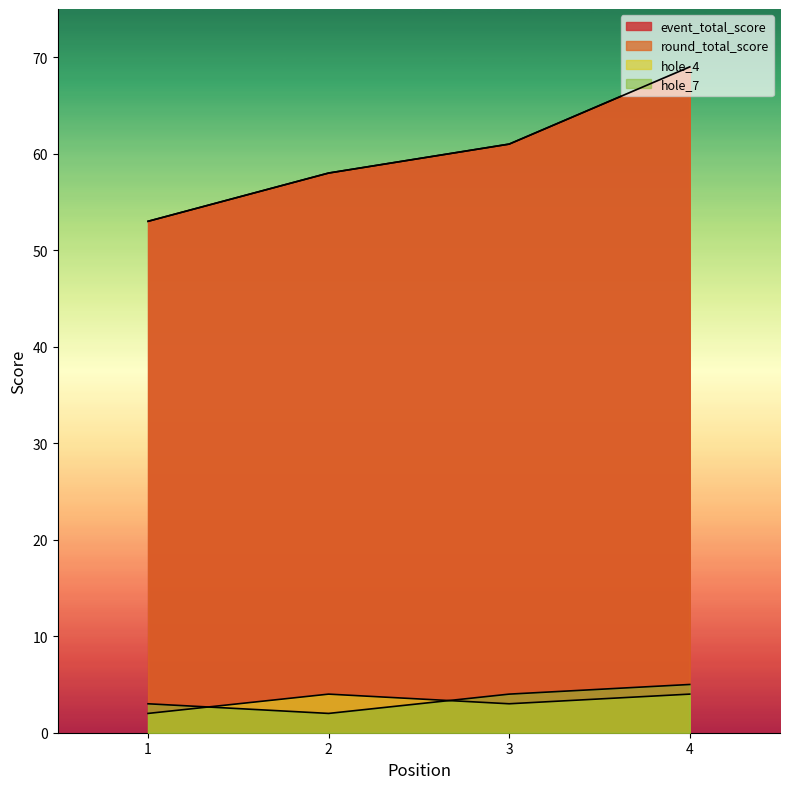

What are all the series names shown in the legend?

event_total_score, round_total_score, hole_4, hole_7